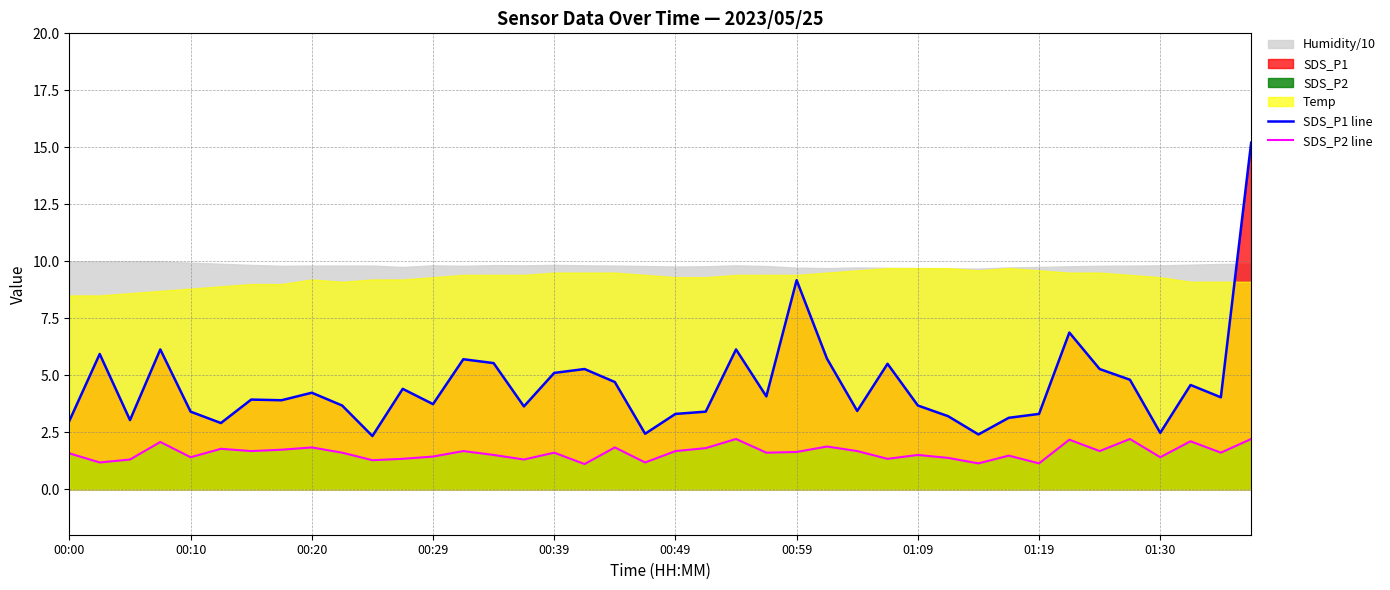

Is it true that SDS_P2 line equals 0.7 at 37?

False